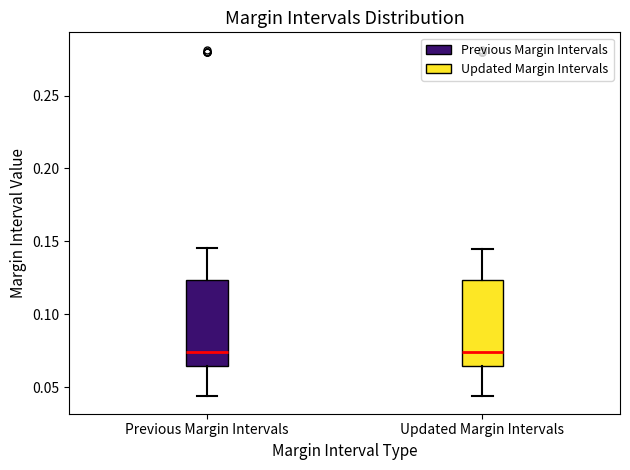

Reading left to right, read every box against the y-axis: the position of its median line, the range the box covers, and the ends of its whiskers. The values are not printed on the chart, so give them approximately, as read against the axis.

Previous Margin Intervals: median 0.075, box 0.065 to 0.125, whiskers 0.045 to 0.145
Updated Margin Intervals: median 0.075, box 0.065 to 0.125, whiskers 0.045 to 0.145